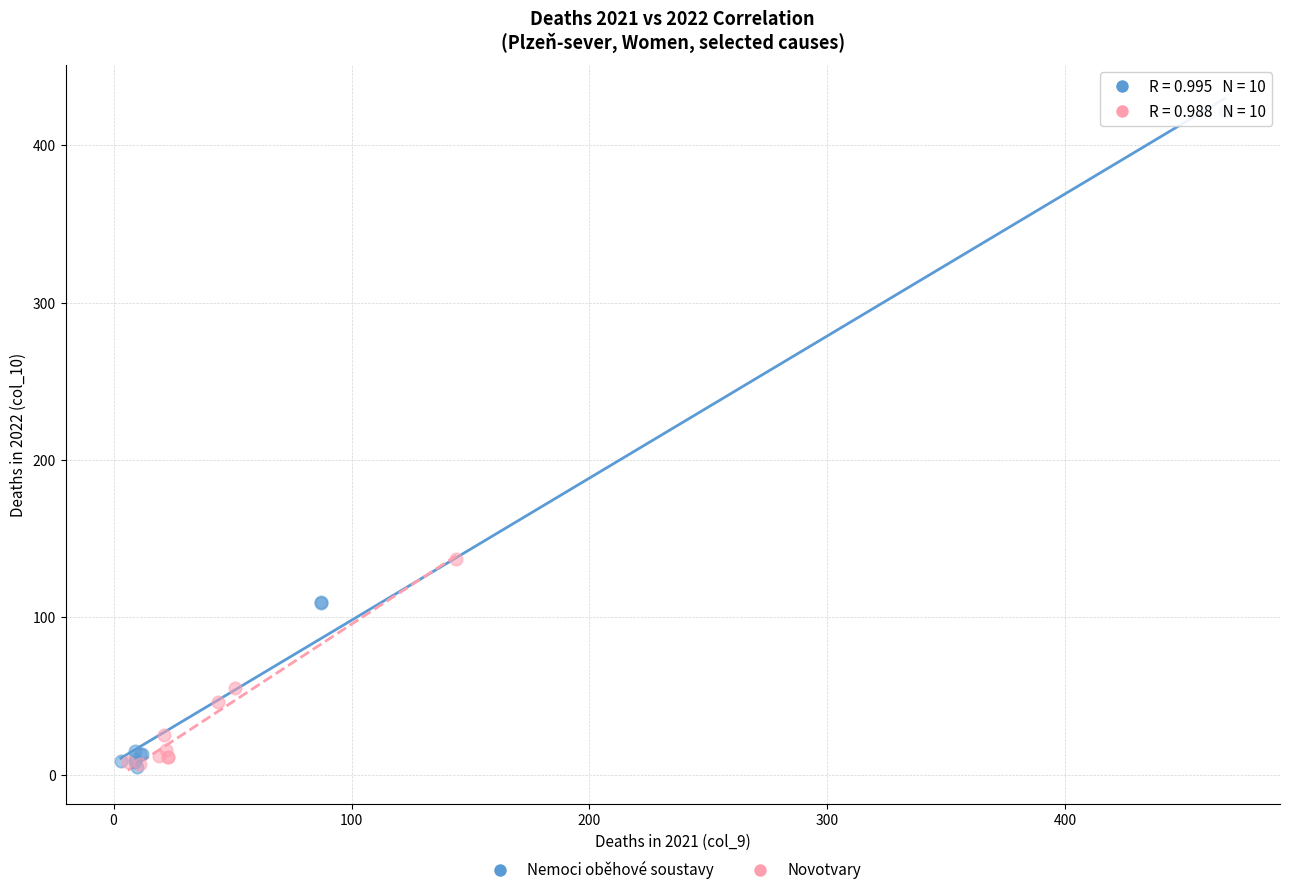

Which series has the widest spread of Y values?

Nemoci oběhové soustavy